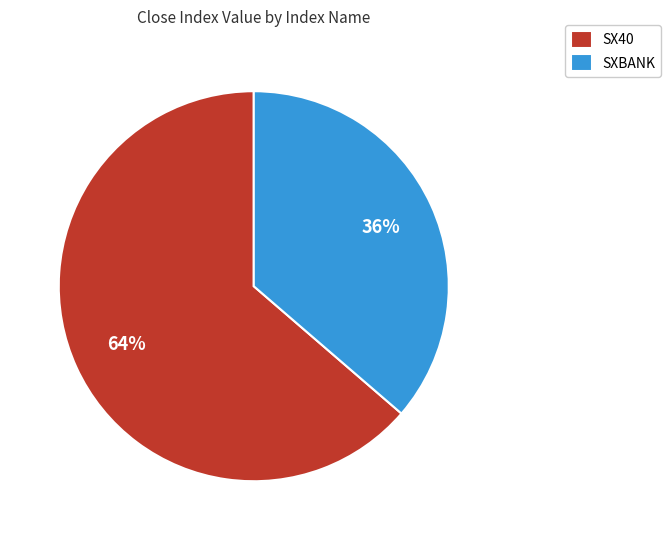

What percentage is the SX40 slice, to the nearest percent?

64%